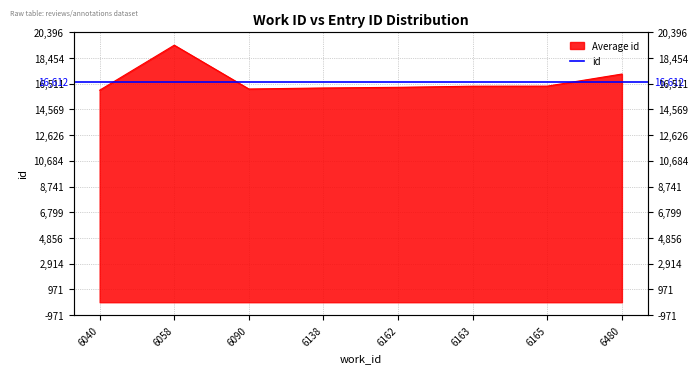

Reading right to left, transcribe all the data shown in this chart.

6480=17245	6165=16331	6163=16326	6162=16242	6138=16192	6090=16115	6058=19425	6040=16024